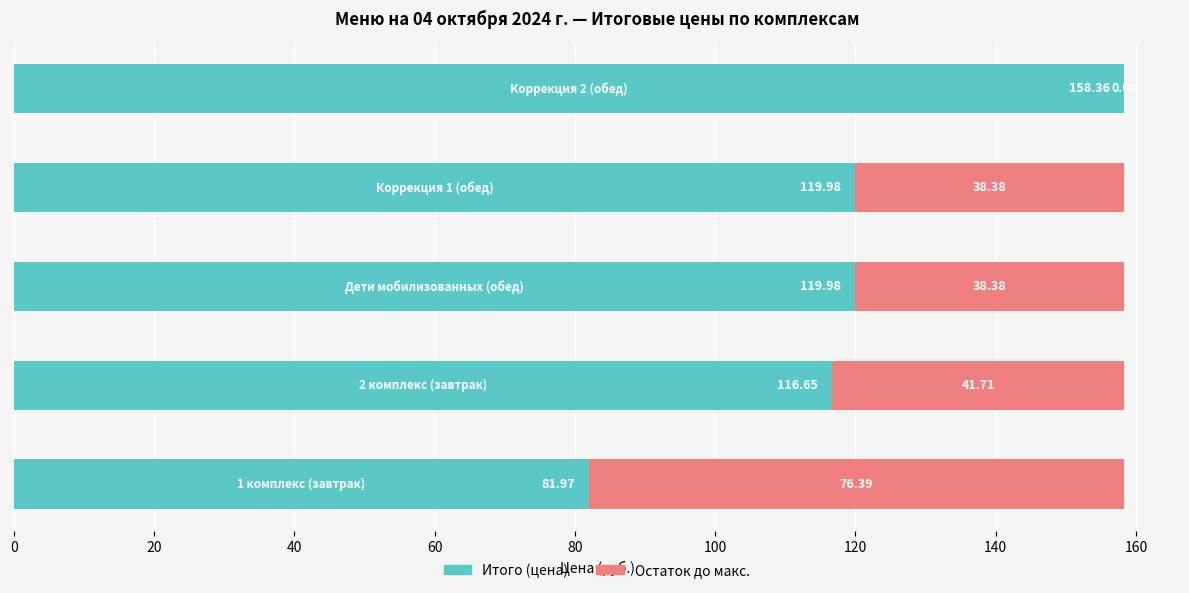

What is the sum of all Итого (цена) values?

596.9